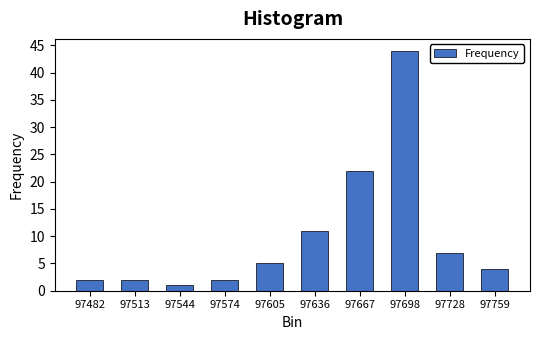

Reading left to right, what are all the values shown in this chart?

2	2	1	2	5	11	22	44	7	4